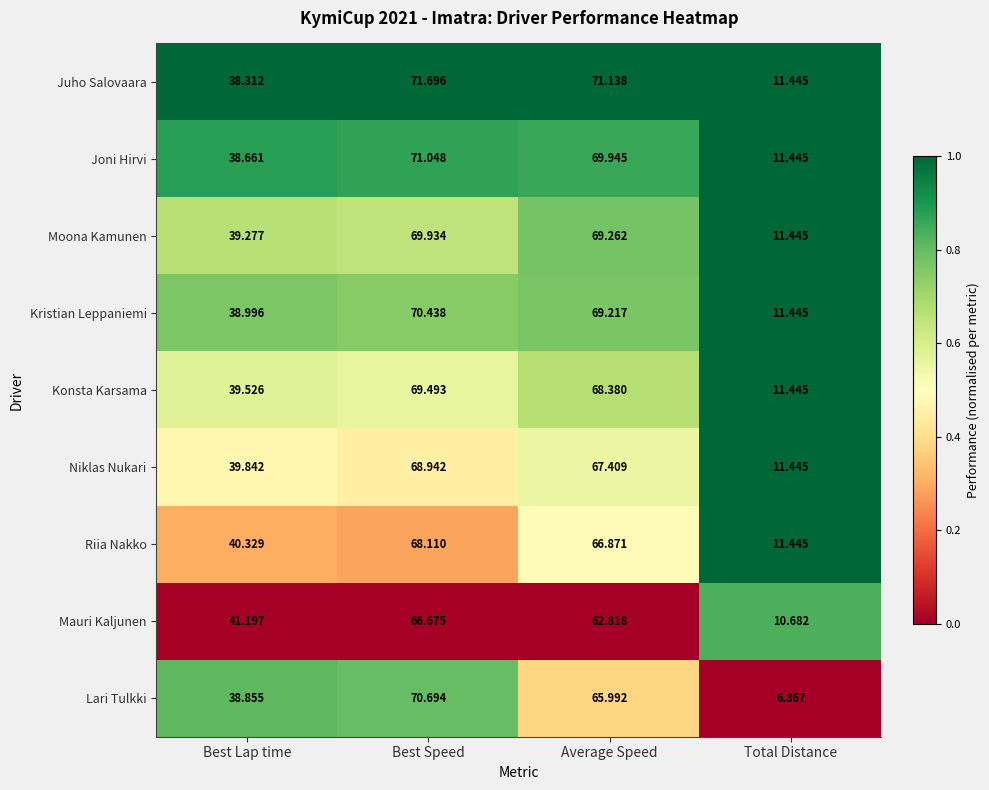

At which label does Konsta Karsama reach its peak?

Best Speed